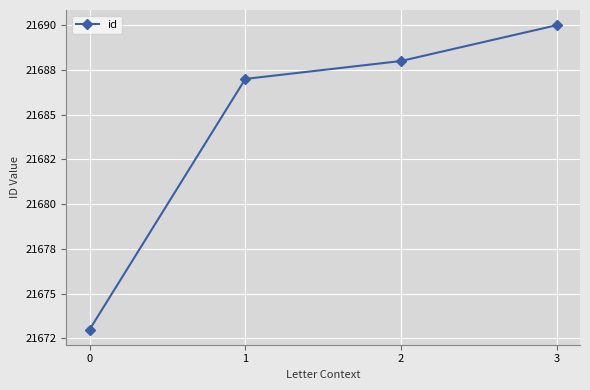

Is it true that the value at 1 is 32677?

False